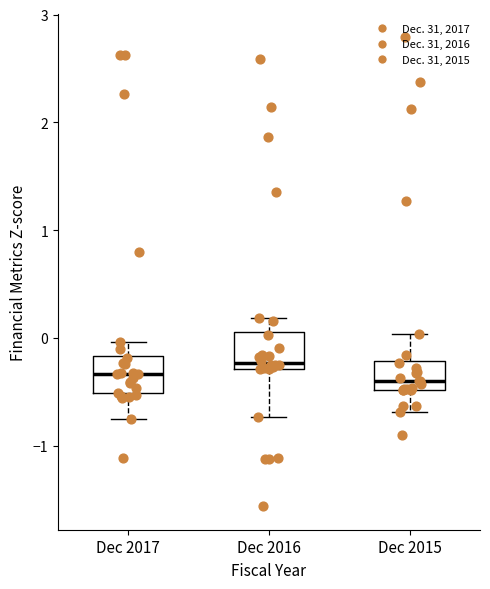

Reading left to right, transcribe this box plot: for each box, give where its median line is, the range the box spans, and where its two whiskers end, as read against the y-axis. The values are not printed on the chart, so give them approximately, as read against the axis.

Dec 2017: median -0.3, box -0.5 to -0.2, whiskers -0.7 to 0.0
Dec 2016: median -0.2, box -0.3 to 0.1, whiskers -0.7 to 0.2
Dec 2015: median -0.4, box -0.5 to -0.2, whiskers -0.7 to 0.0